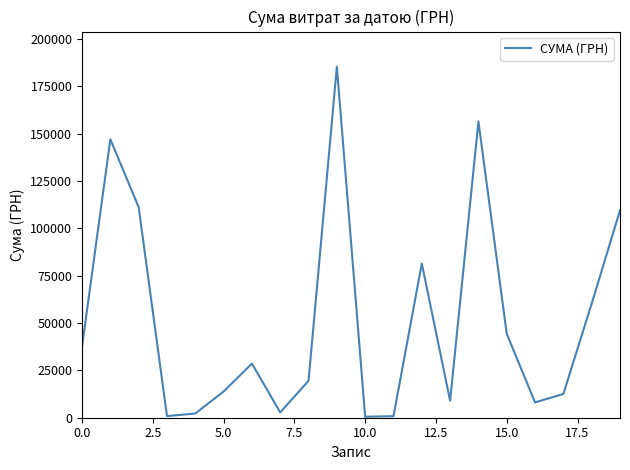

What is the maximum value shown in the chart?

185351.0